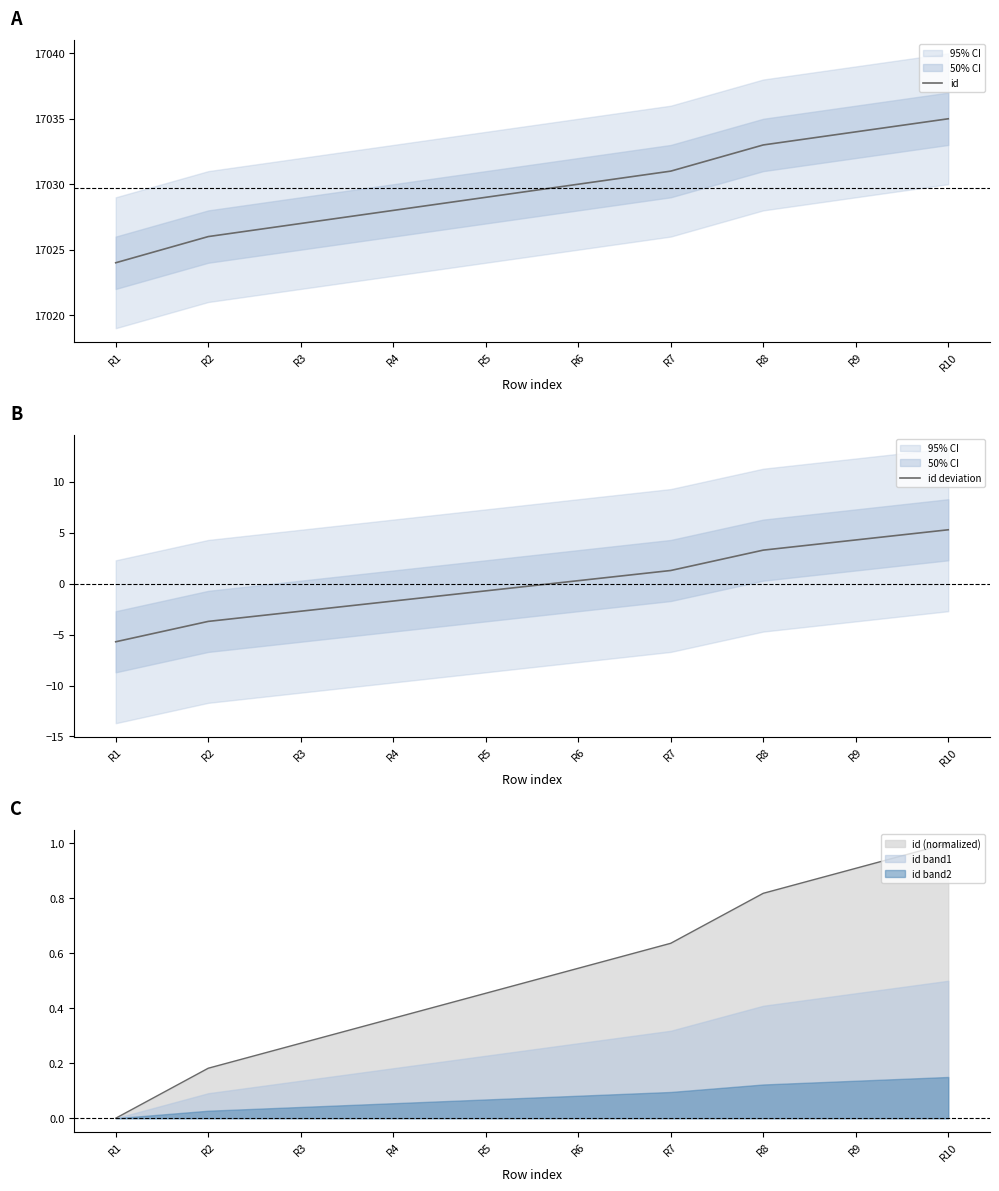

List the labels in order of id deviation value, largest first.

R10, R9, R8, R7, R6, R5, R4, R3, R2, R1